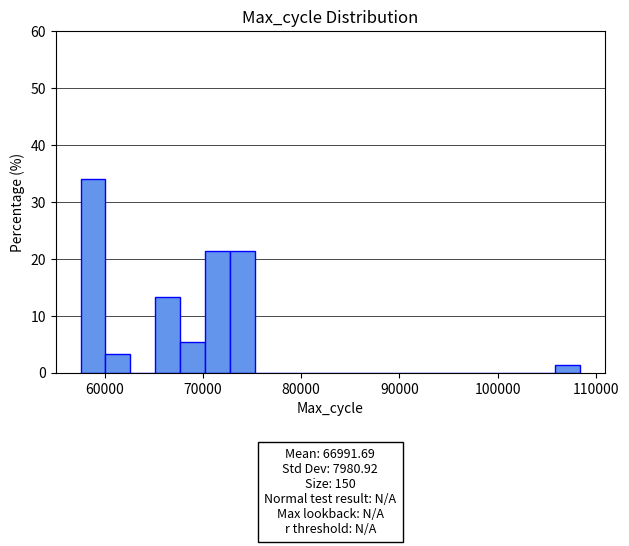

Around what value on the x-axis is the tallest bar? Give the approximate position of its centre, as read against the axis.

59000